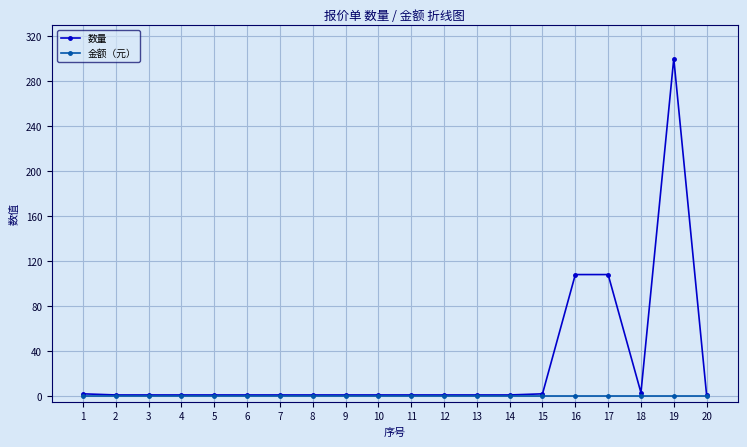

List the series in order of their overall mean, lowest first.

金额（元）, 数量